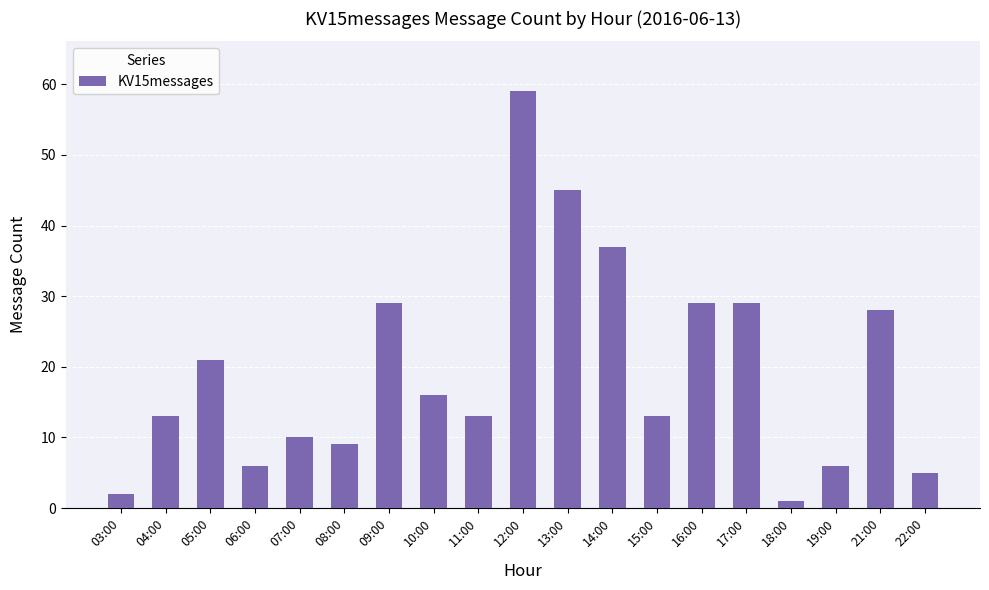

Are the bars grouped side by side (vs. stacked)?

No